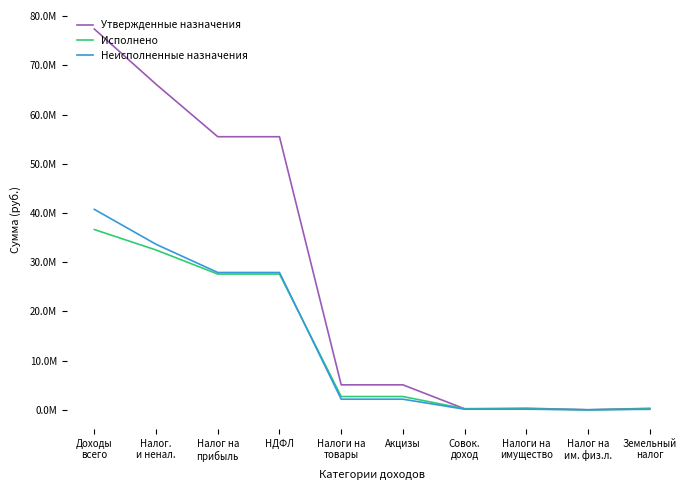

Reading left to right, what are all the values shown in this chart?

Утвержденные назначения: 77378587.7	66160232.8	55500000.0	55500000.0	5084082.8	5084082.8	214000.0	330000.0	20000.0	310000.0
Исполнено: 36637257.7	32483495.1	27592564.4	27592564.4	2705980.8	2705980.8	232203.4	196204.7	-1360.5	197565.2
Неисполненные назначения: 40741330.0	33642345.1	27912856.8	27912856.8	2165996.8	2165996.8	132992.0	133795.3	21360.5	112434.8